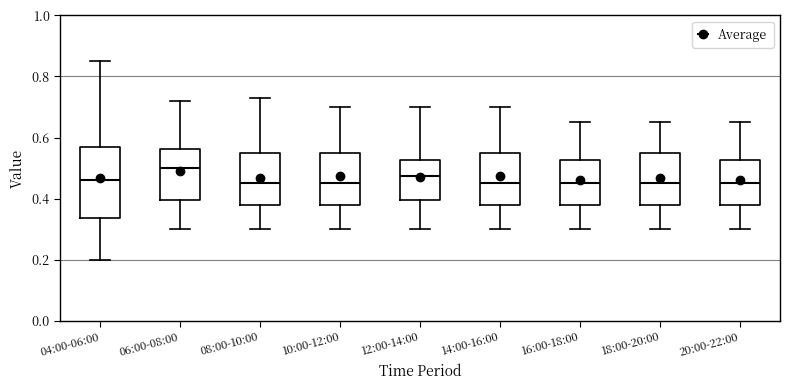

Comparing the boxes themselves (not the whiskers), which one is the tallest?

04:00-06:00